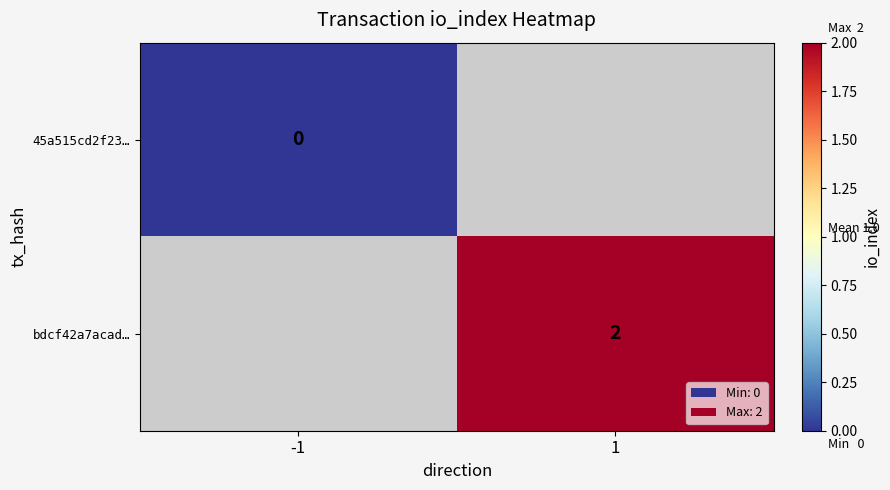

True or false: bdcf42a7acad… has a value of 2 at 1.

True